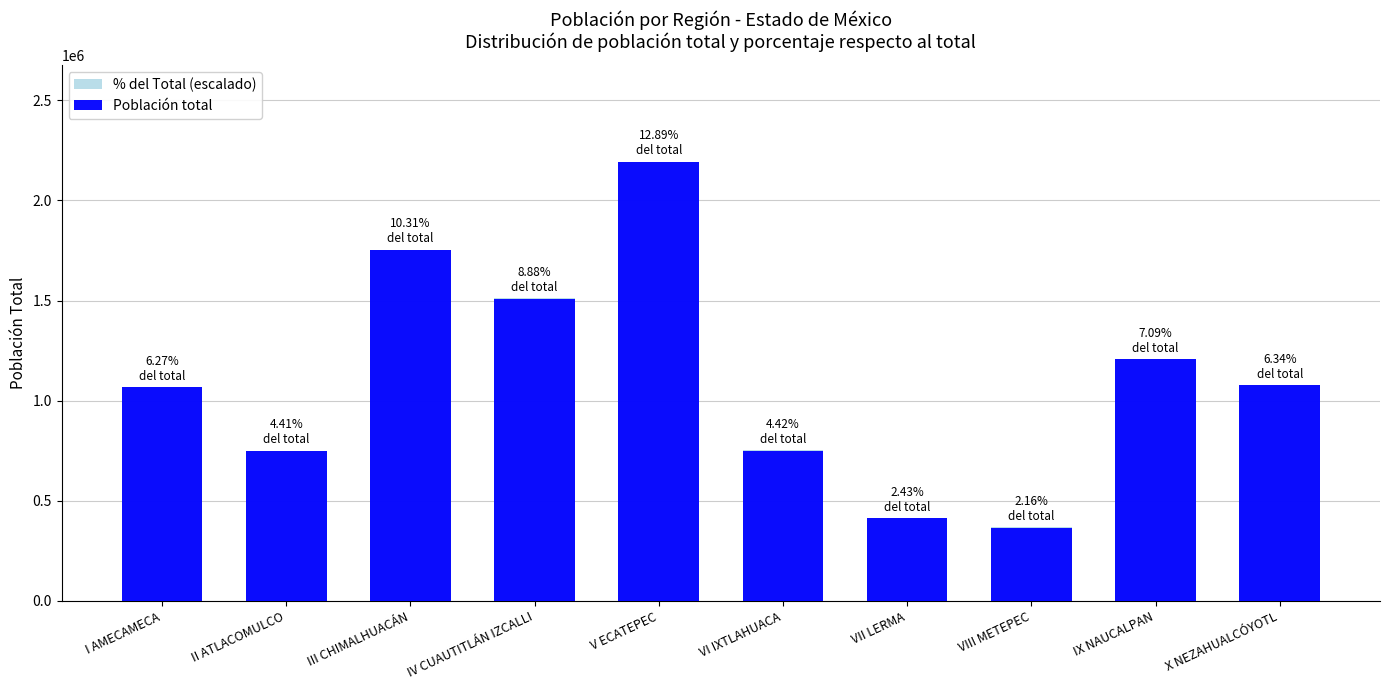

What is the label of the 1st bar from the left?

I AMECAMECA